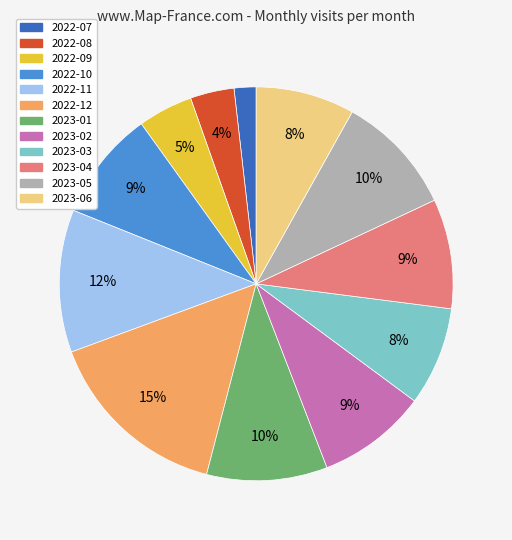

Approximately how many times larger is the value at 2023-04 compared to 2022-10?

1.0